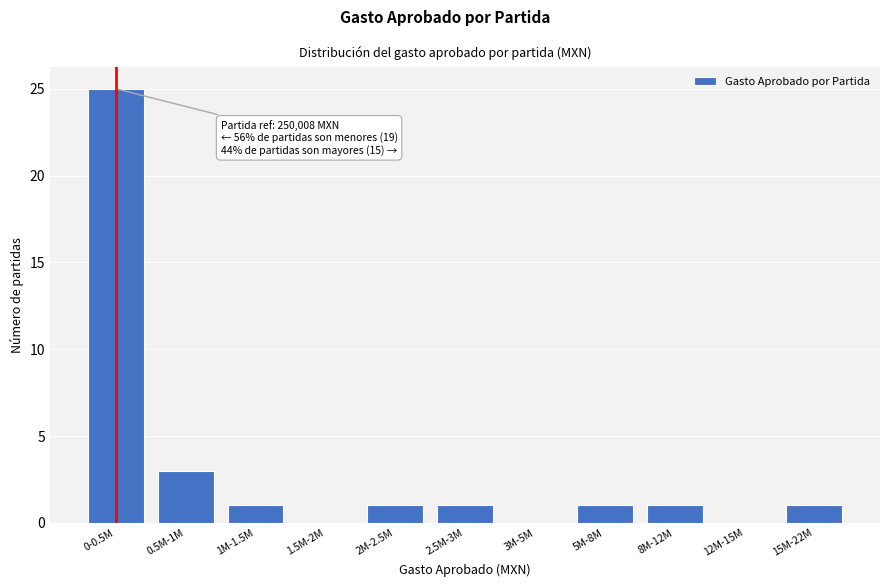

Reading left to right, what are all the values shown in this chart?

0-0.5M=25	0.5M-1M=3	1M-1.5M=1	1.5M-2M=0	2M-2.5M=1	2.5M-3M=1	3M-5M=0	5M-8M=1	8M-12M=1	12M-15M=0	15M-22M=1